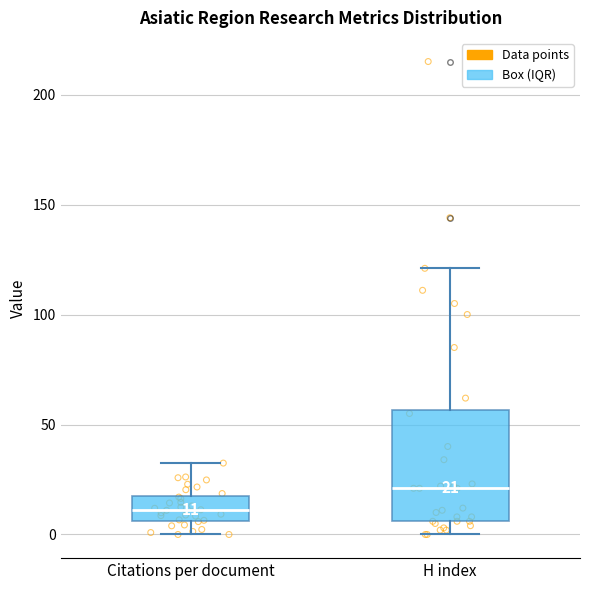

Comparing the boxes themselves (not the whiskers), which one is the tallest?

H index